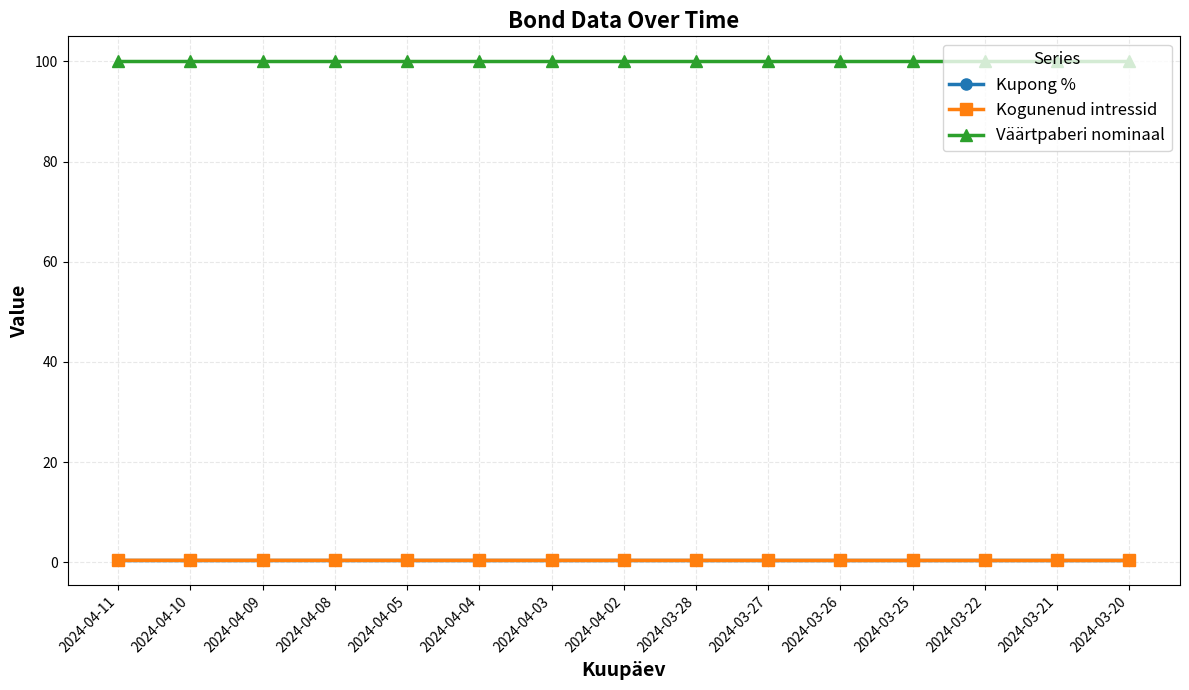

How many data points does each series have?

15